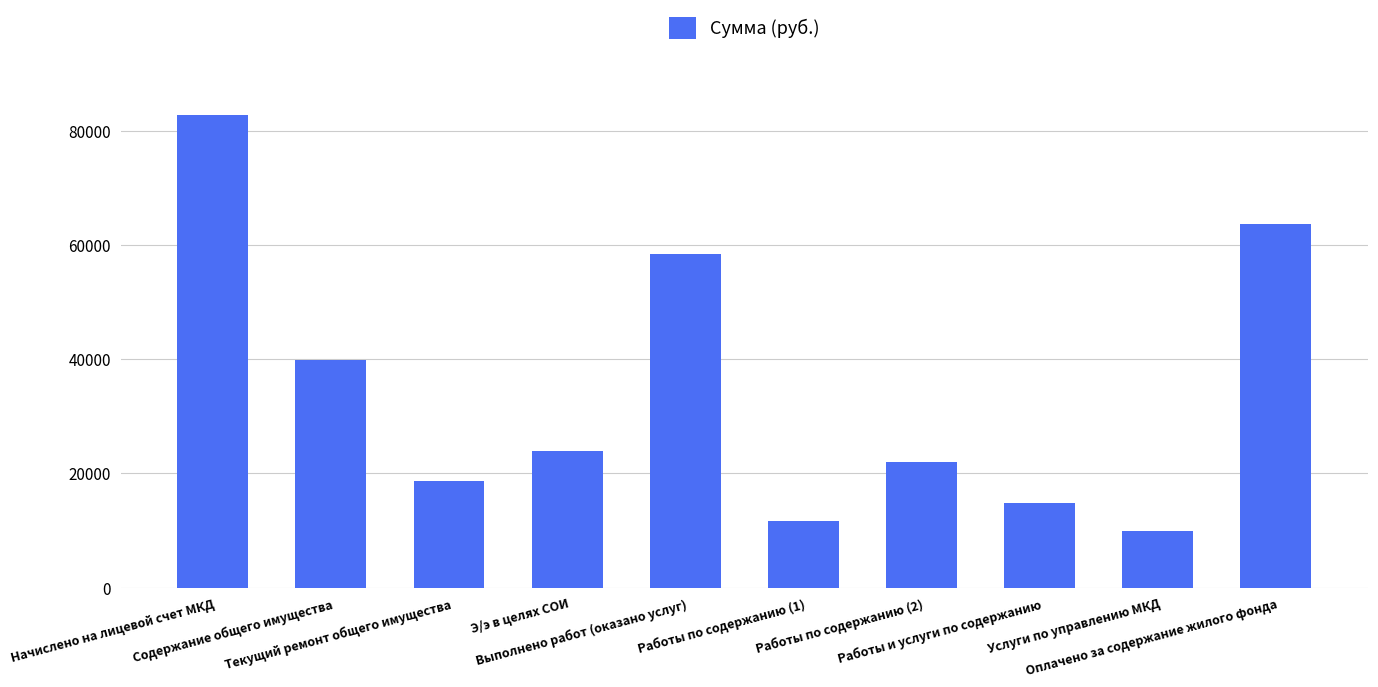

What is the difference between the values at Оплачено за содержание жилого фонда and Текущий ремонт общего имущества?

44947.0